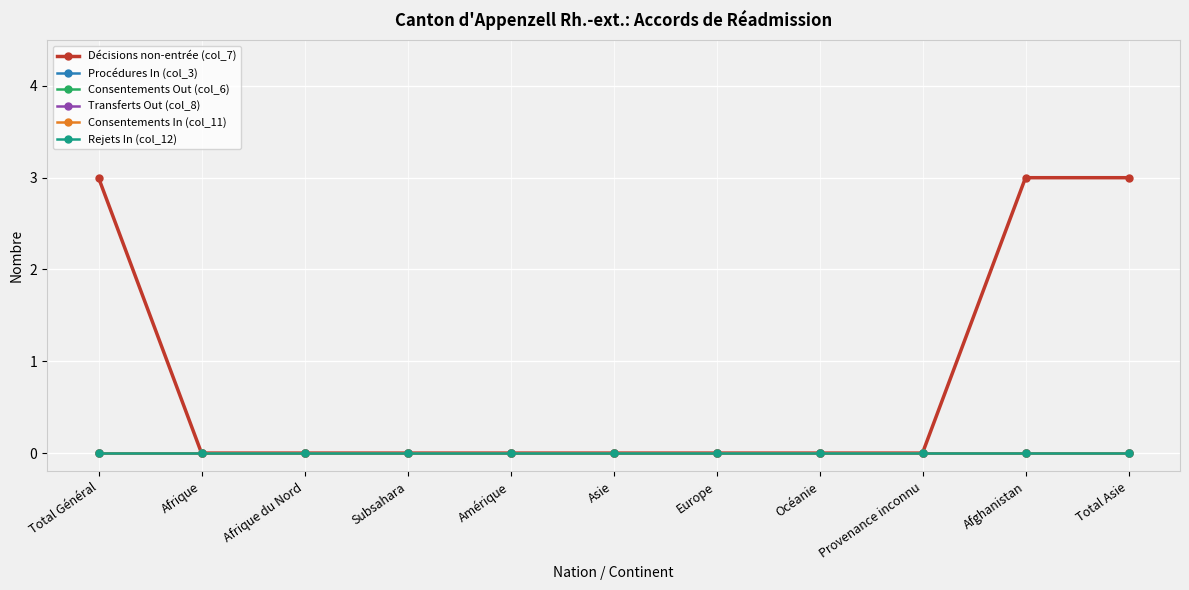

True or false: Consentements Out (col_6) and Transferts Out (col_8) intersect in this chart.

False